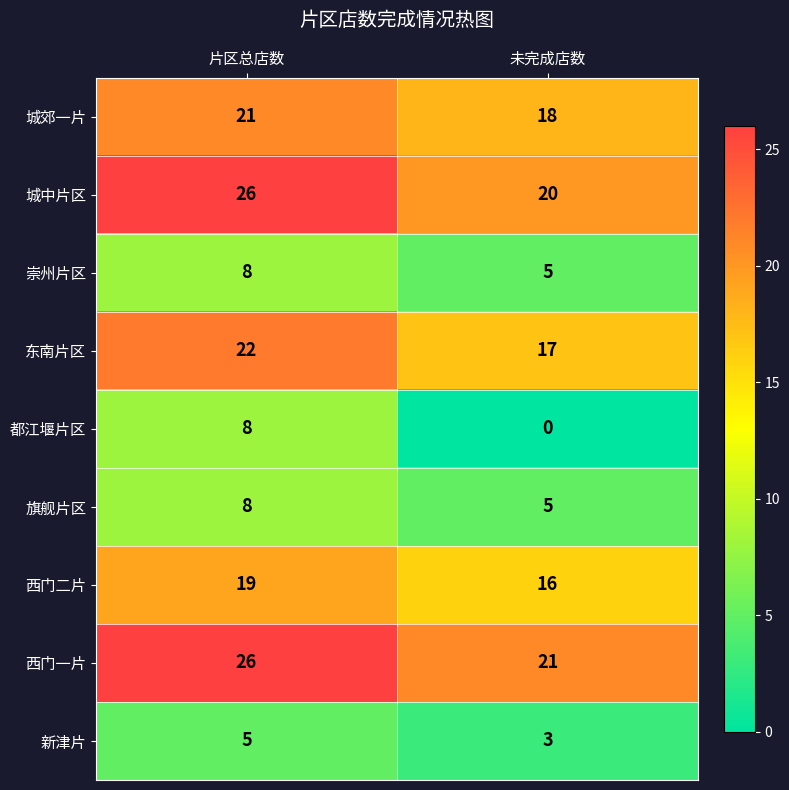

What is the sum of the 新津片 values at 未完成店数 and 片区总店数?

8